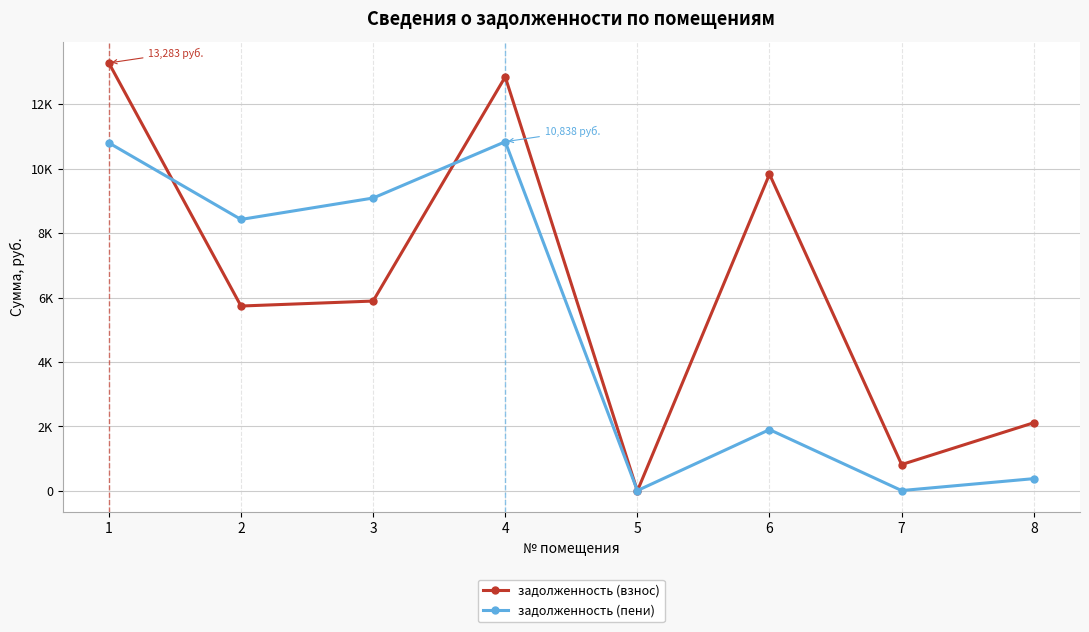

List the labels in order of задолженность (взнос) value, smallest first.

5, 7, 8, 2, 3, 6, 4, 1